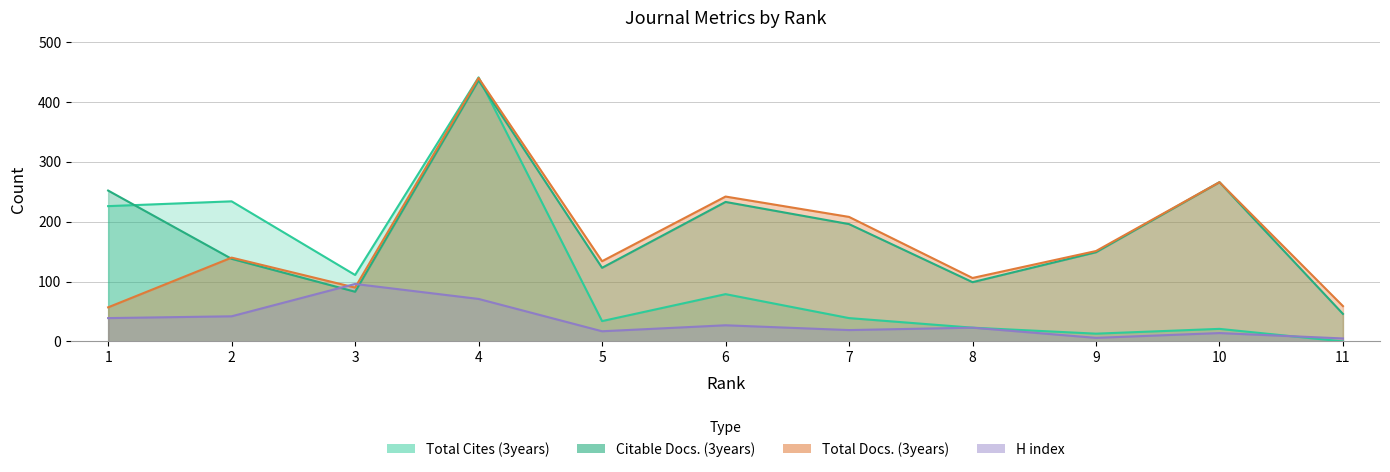

Is it true that Citable Docs. (3years) equals 46 at 11?

True